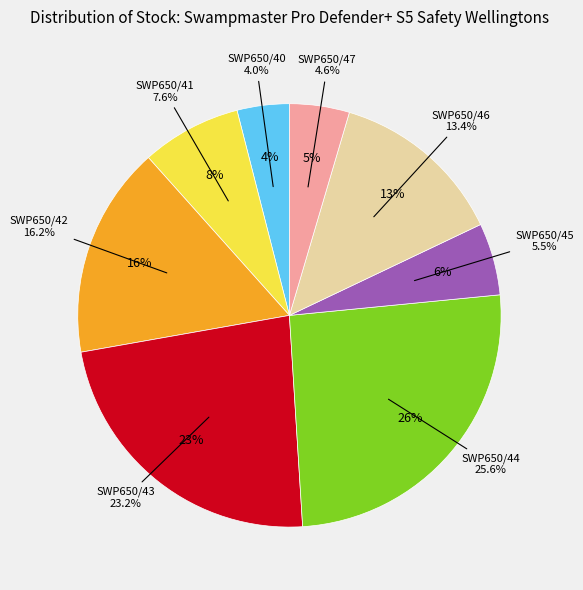

Does SWP650/46 represent more than half of the total?

No